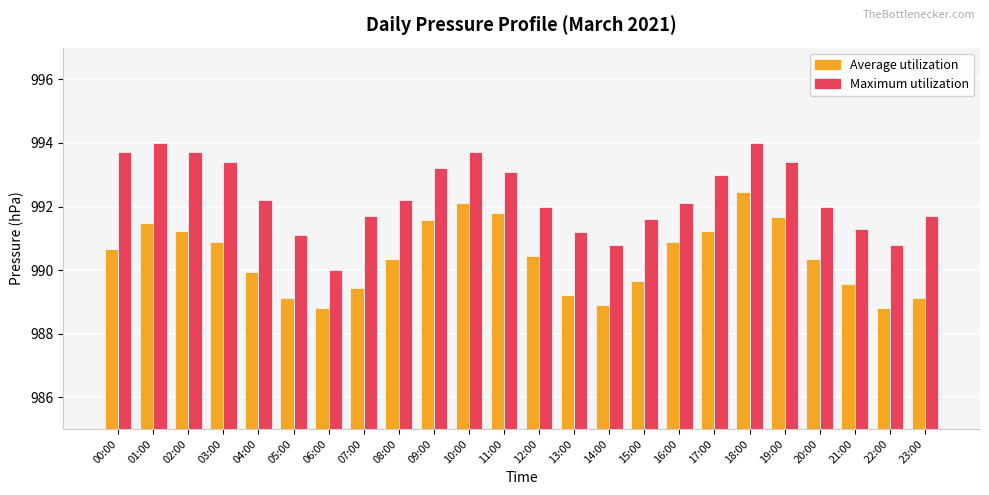

What is the difference between the maximum and minimum values in the Maximum utilization series?

4.0